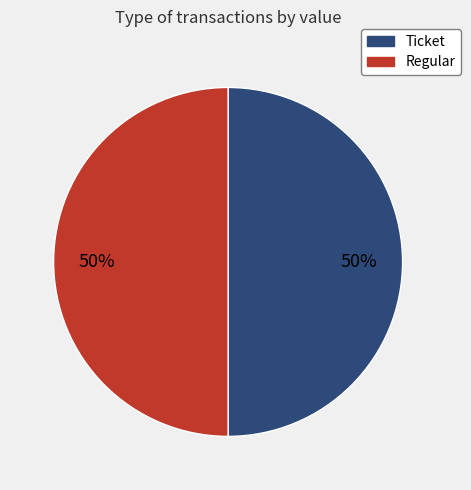

Approximately how many times larger is the value at Ticket compared to Regular?

1.0